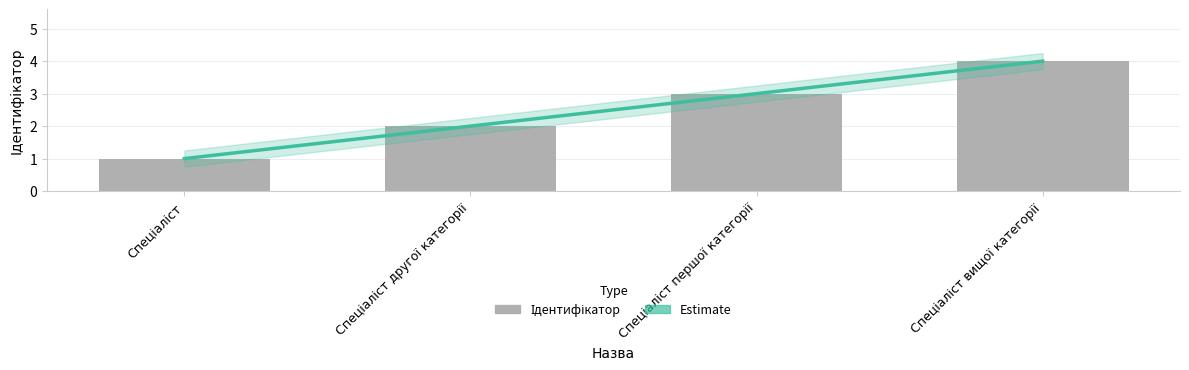

Which label corresponds to the smallest value in the chart?

Спеціаліст